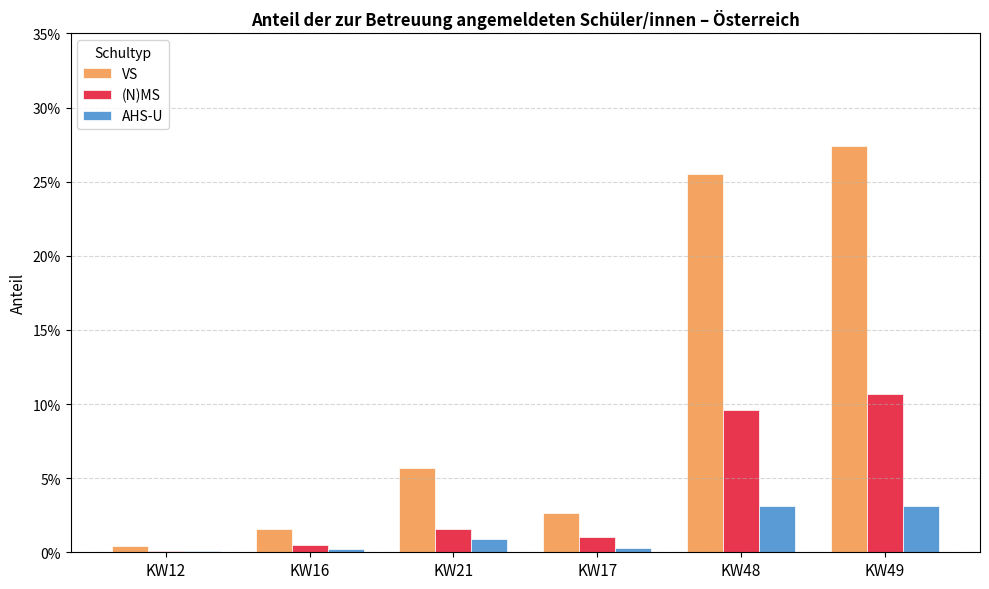

What are all the series names shown in the legend?

VS, (N)MS, AHS-U